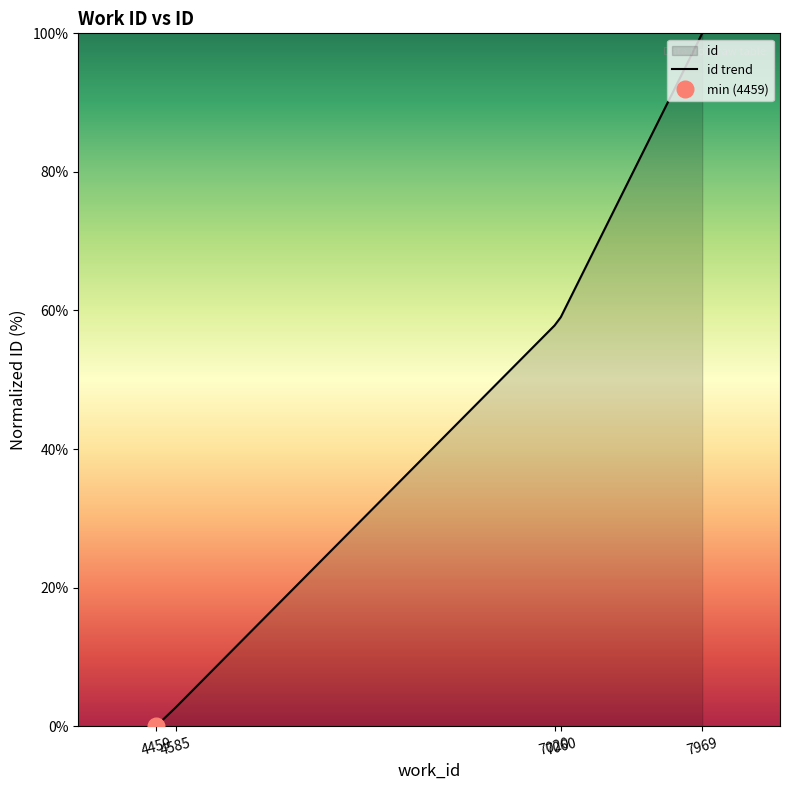

True or false: the data has more than 0 interior local peaks.

False